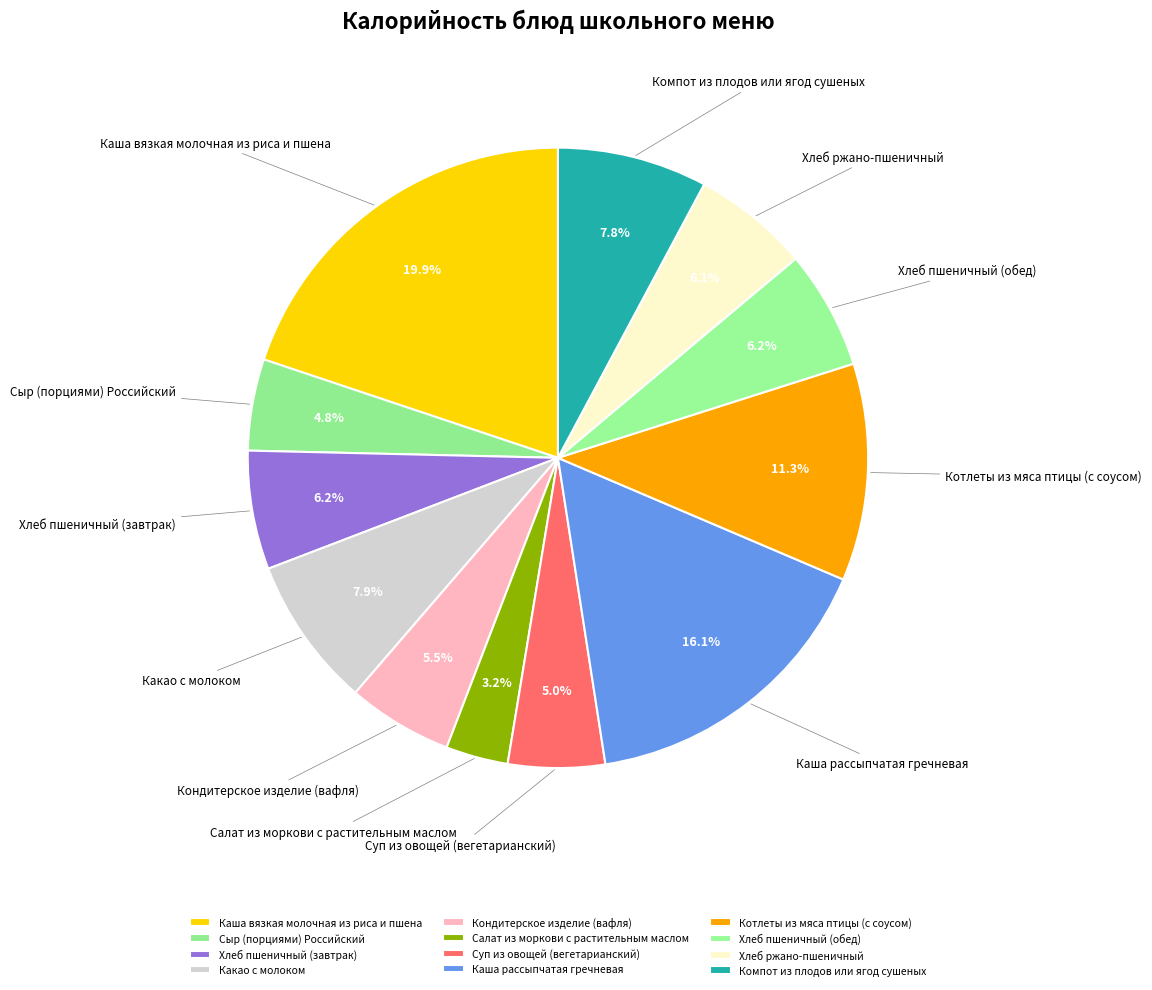

What is the ratio of the value at Каша рассыпчатая гречневая to the value at Хлеб пшеничный (обед)?

2.6